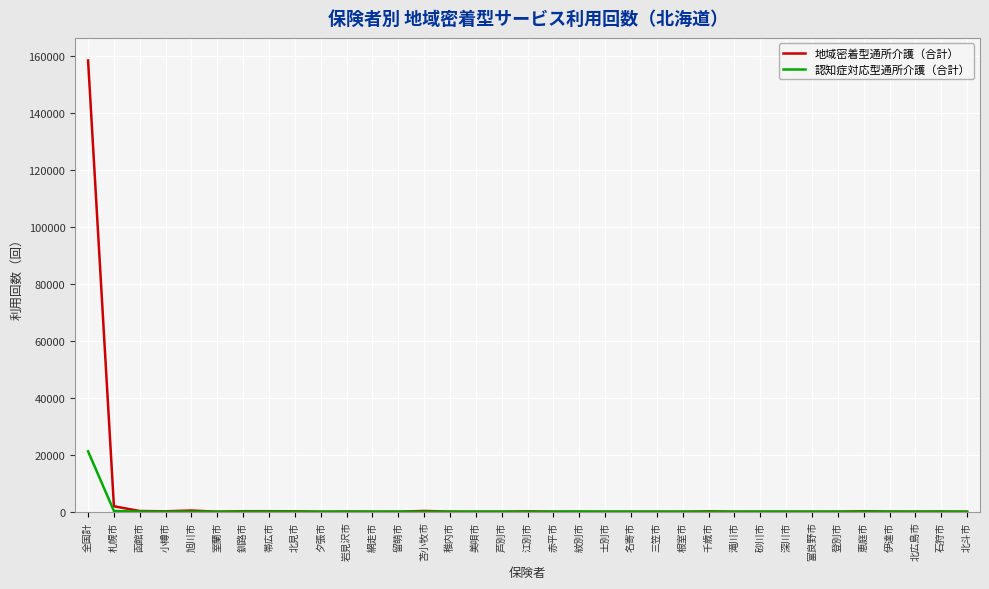

Read the 地域密着型通所介護（合計） value at 全国計, to the nearest 100.

158400